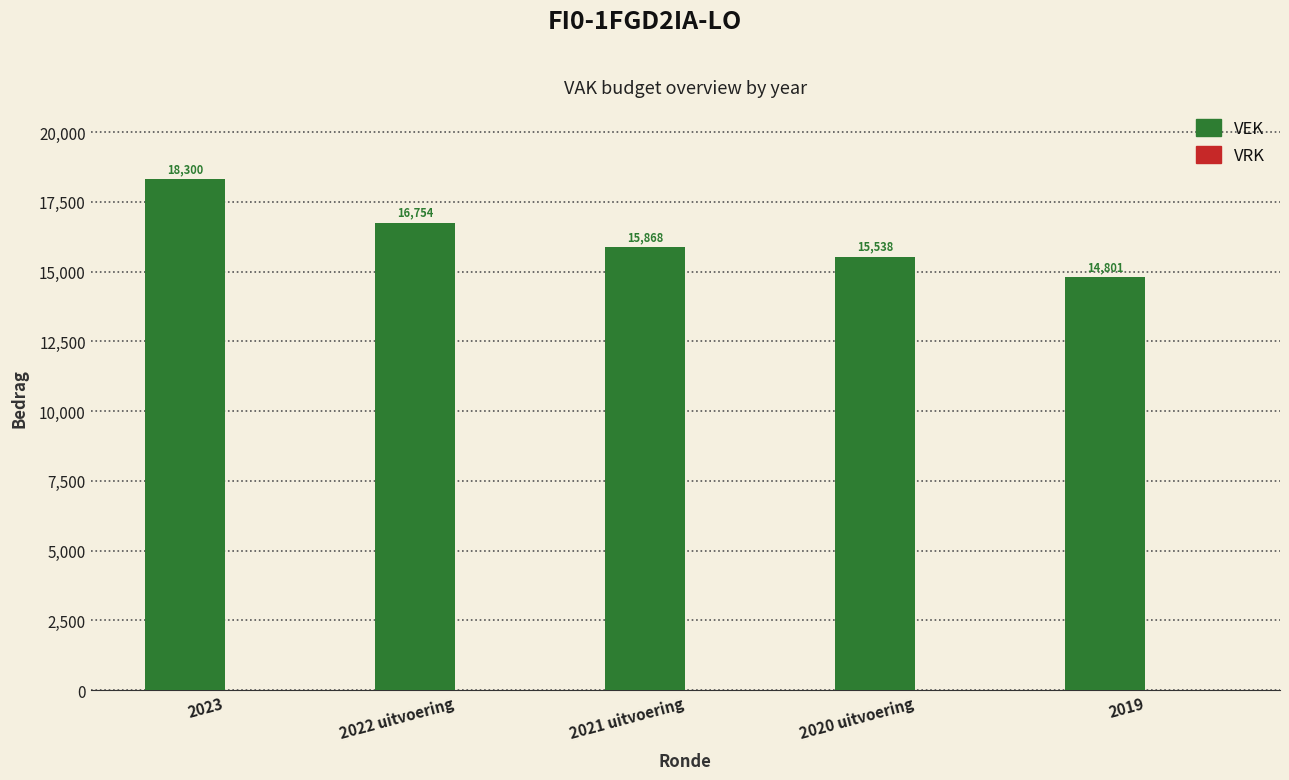

What is the maximum value shown in the chart?

18300